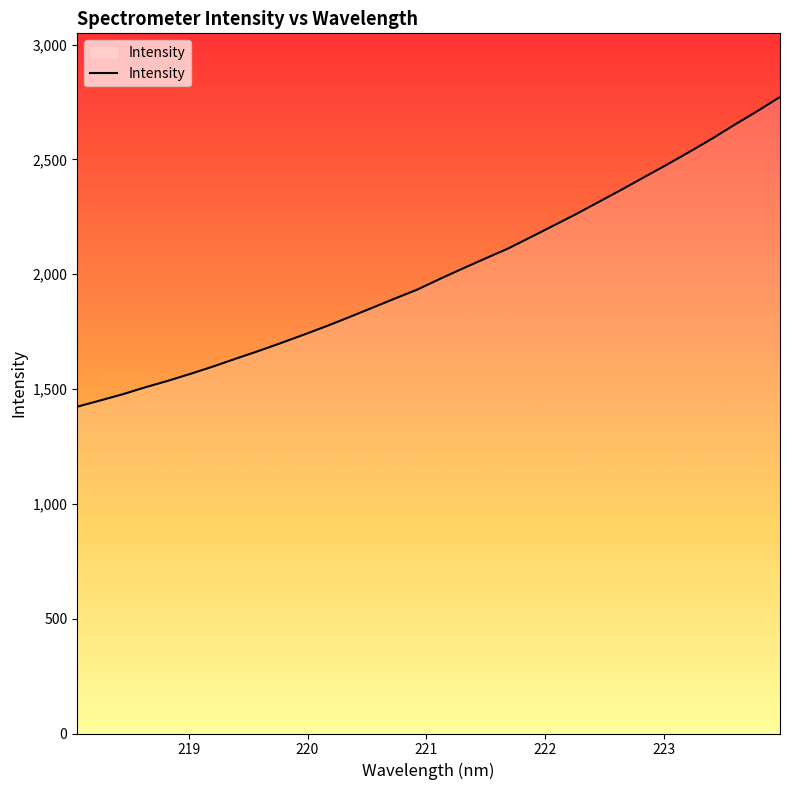

What is the difference between the maximum and minimum values?

1348.8